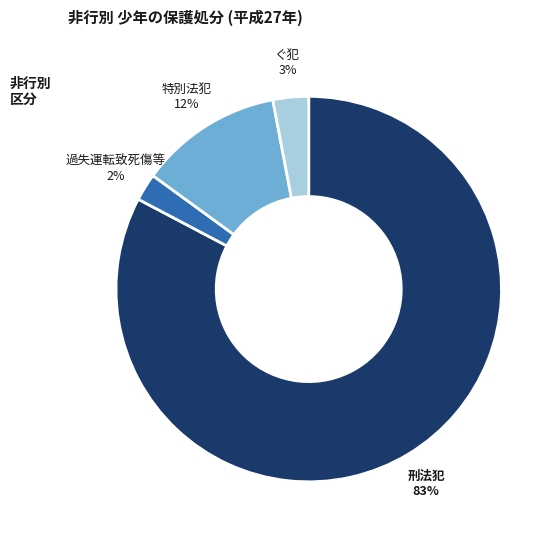

To the nearest percent, what portion does 刑法犯 represent?

83%